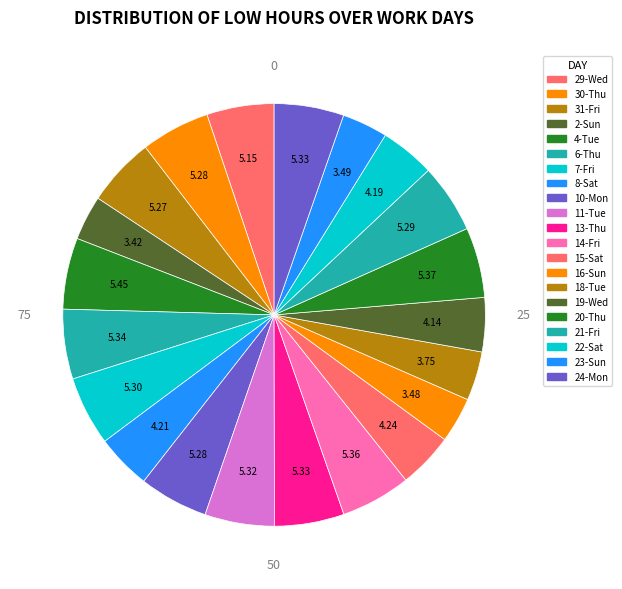

What is the total percentage of 19-Wed and 7-Fri?

9.4%